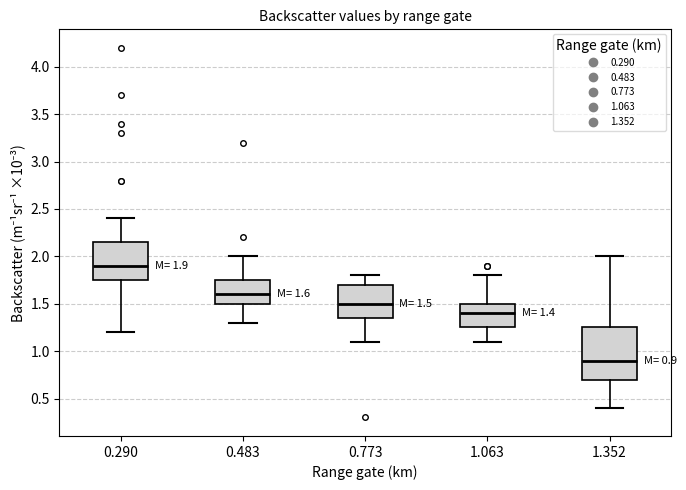

Which box's median line is the highest?

0.290